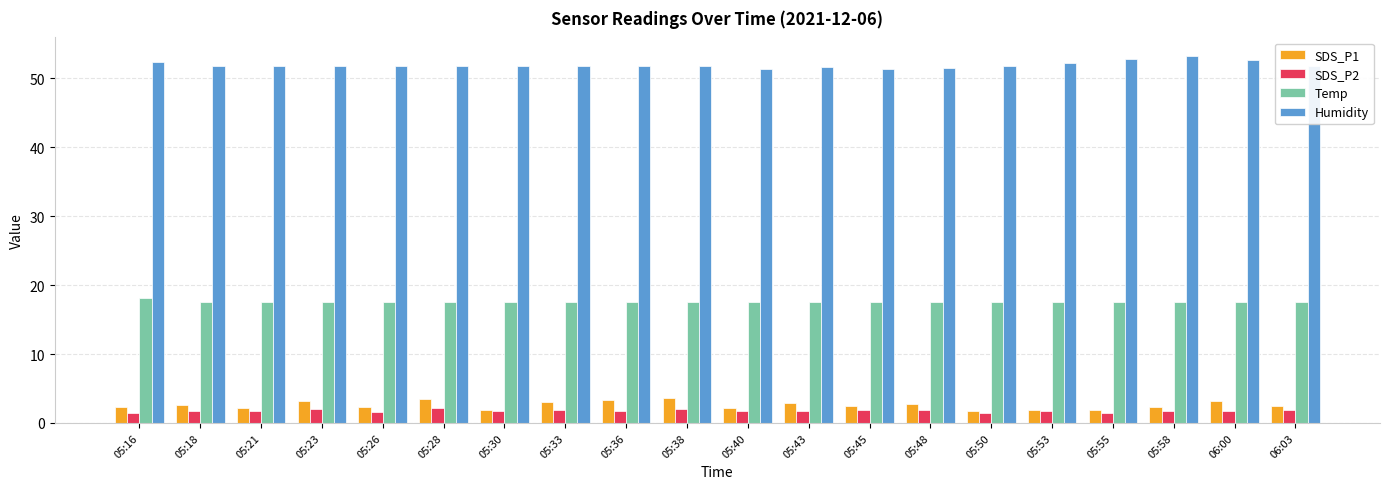

Is it true that Humidity equals 18.0 at 05:48?

False